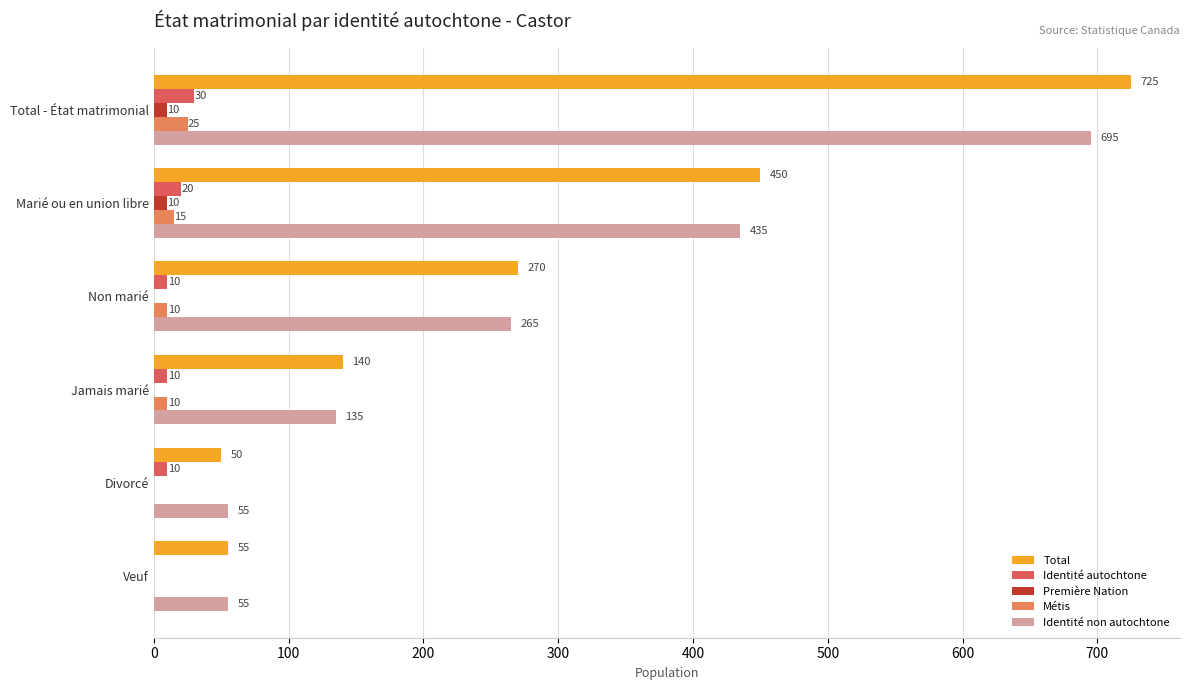

What is the maximum value for Métis?

25